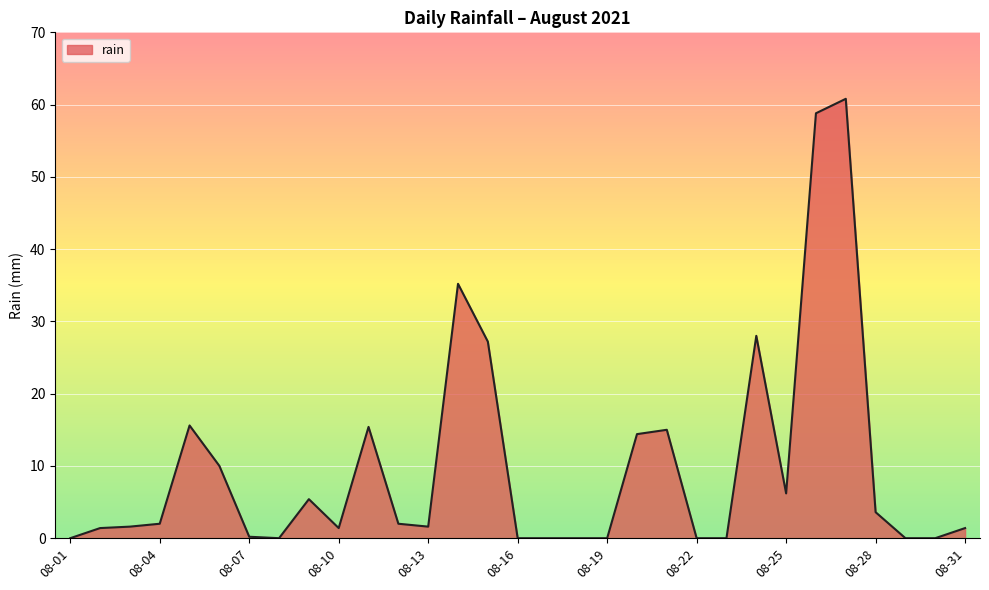

What is the sum of all values?

307.2